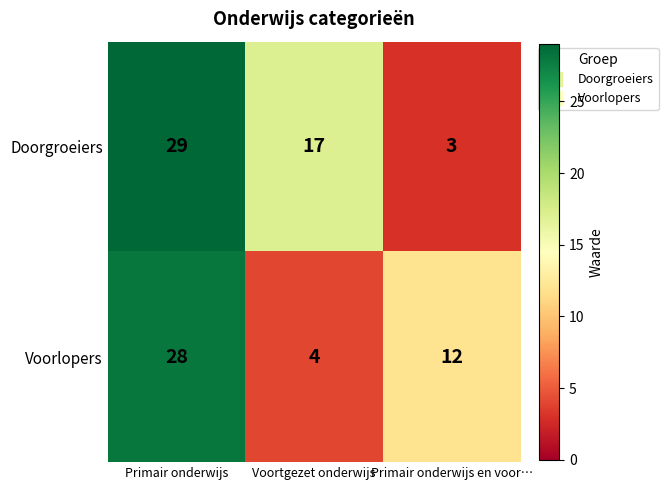

The Voorlopers series shows 28 at Primair onderwijs. True or false?

True